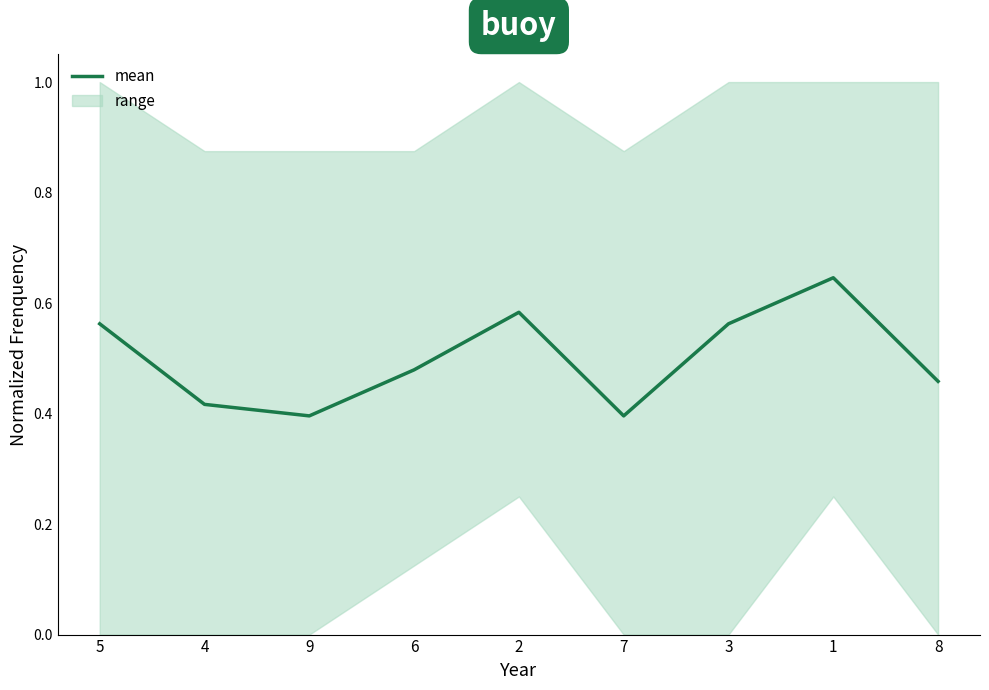

What is the value of the 2nd point from the left?

0.4